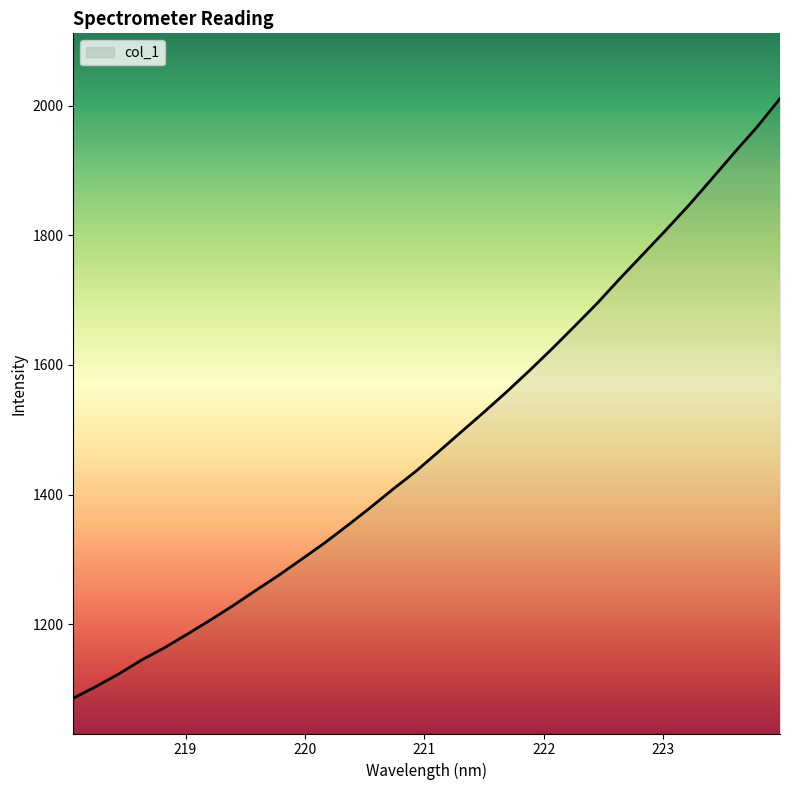

What is the difference between the maximum and minimum values?

924.9